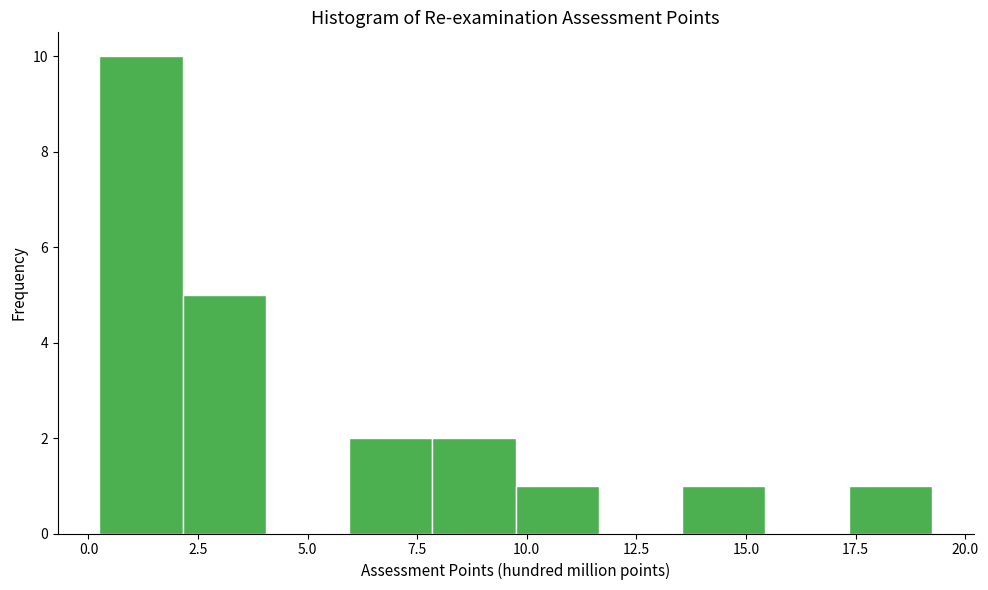

Around what value on the x-axis is the tallest bar? Give the approximate position of its centre, as read against the axis.

1.0